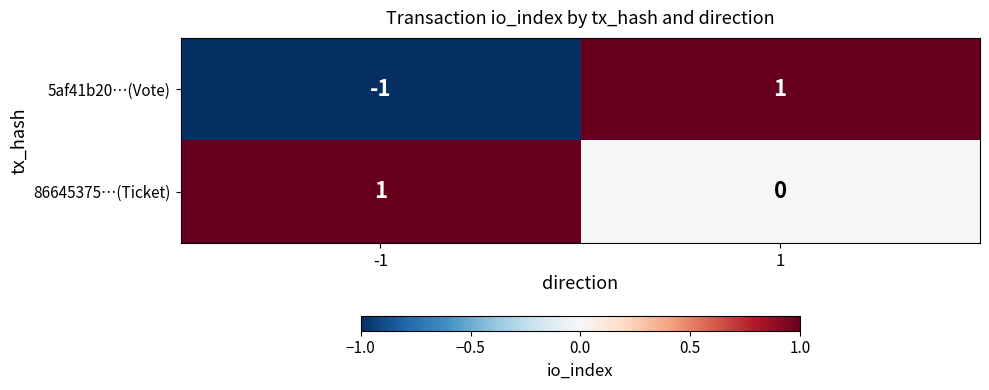

The value of 5af41b20…(Vote) at 1 is 1. True or false?

True